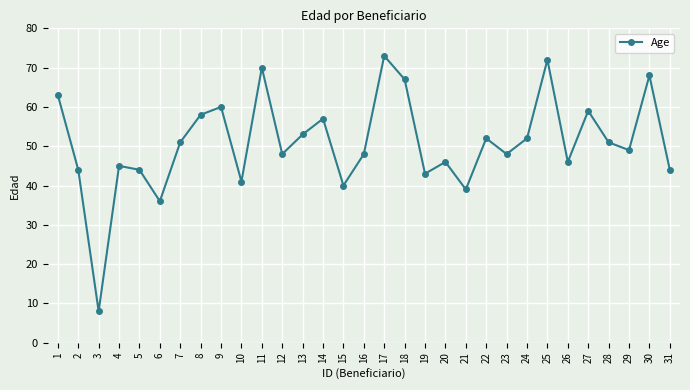

What is the change in value from 8 to 11?

+12